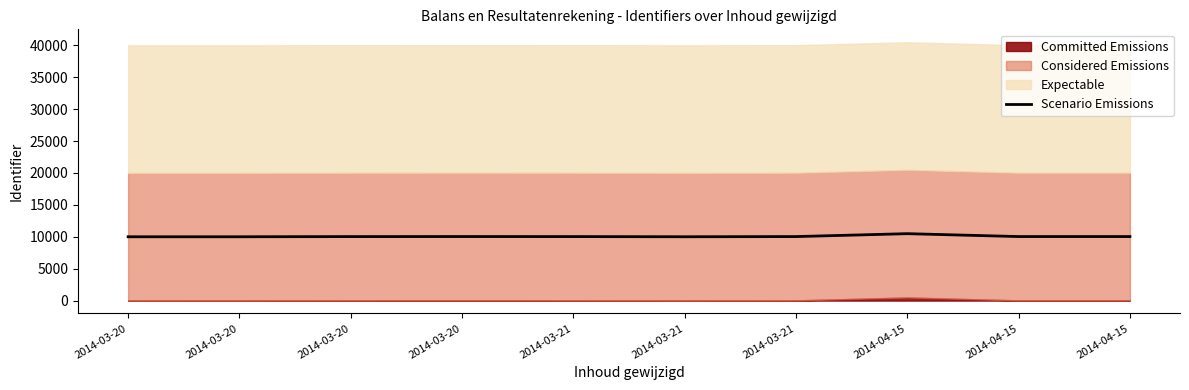

How many values exceed 10031?

4